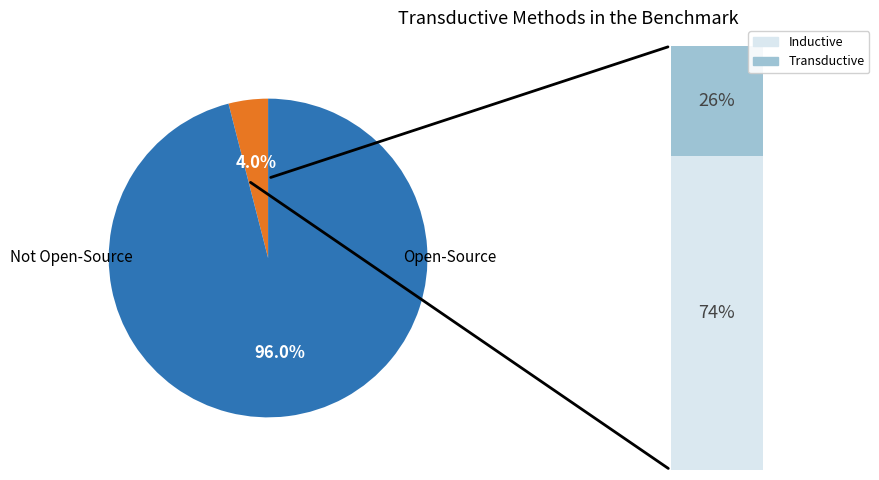

True or false: Polar Angle Index accounts for 7% of the total.

False